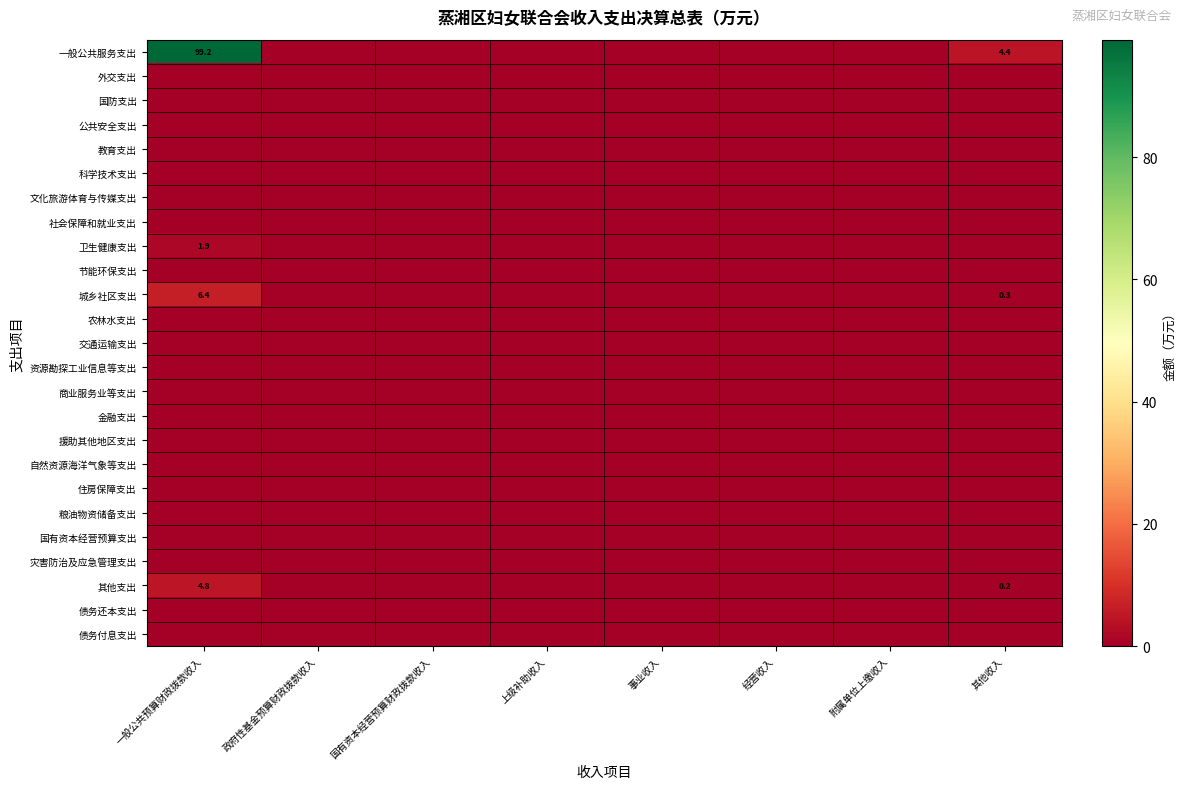

Rank the categories by 国有资本经营预算支出 value from lowest to highest.

一般公共预算财政拨款收入, 政府性基金预算财政拨款收入, 国有资本经营预算财政拨款收入, 上级补助收入, 事业收入, 经营收入, 附属单位上缴收入, 其他收入